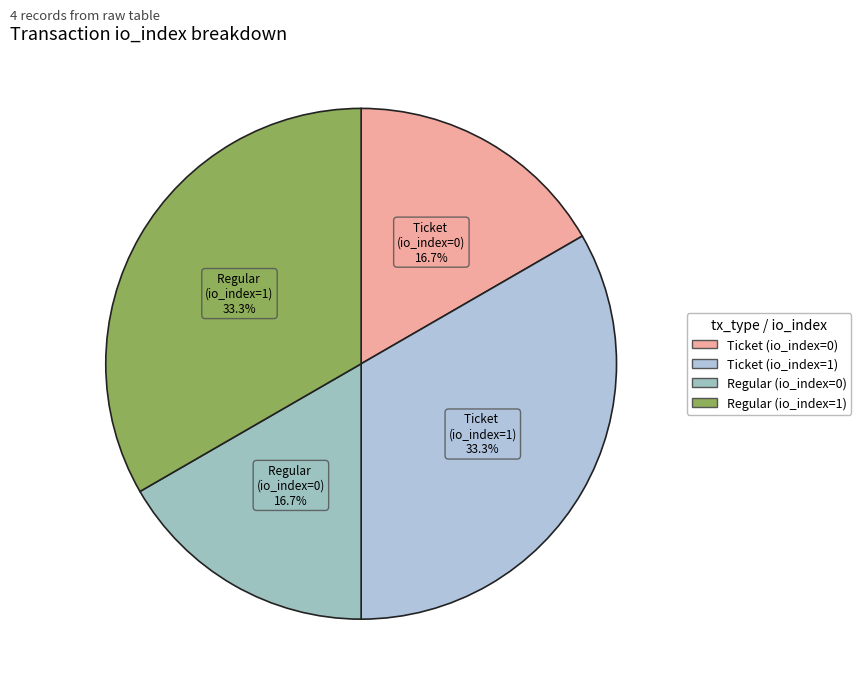

To the nearest percent, what percentage of the pie is Ticket (io_index=1)?

33%